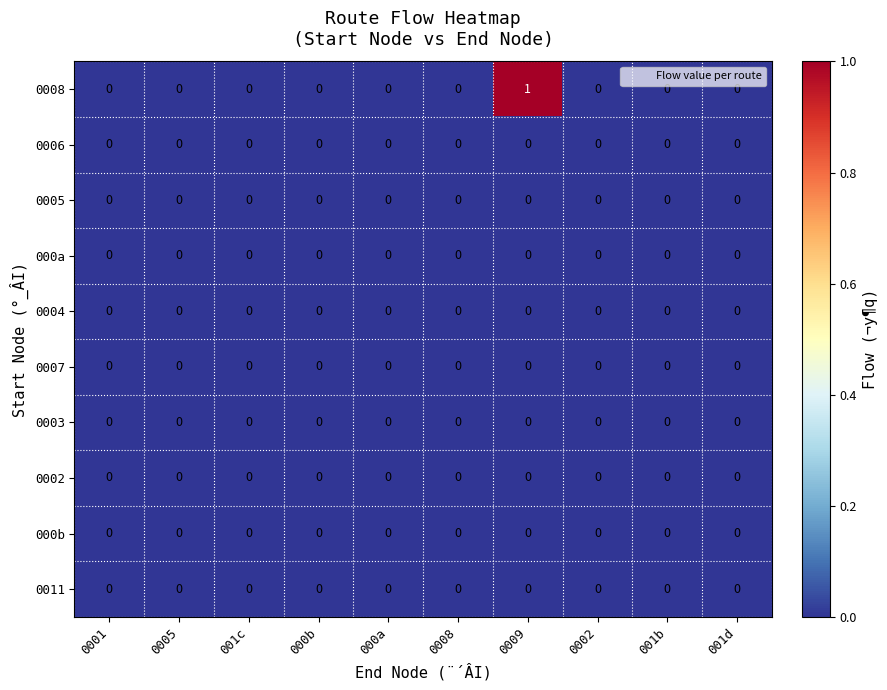

Which series has the largest total across all categories?

0008